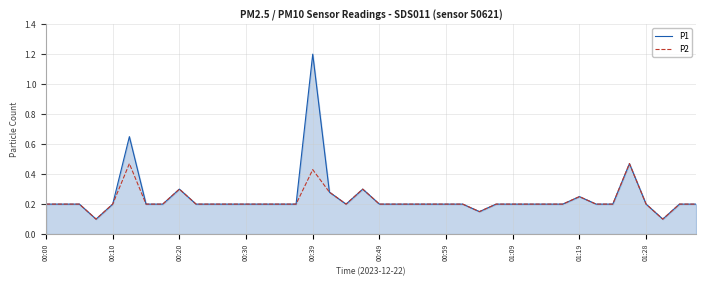

What are all the series names shown in the legend?

P1, P2